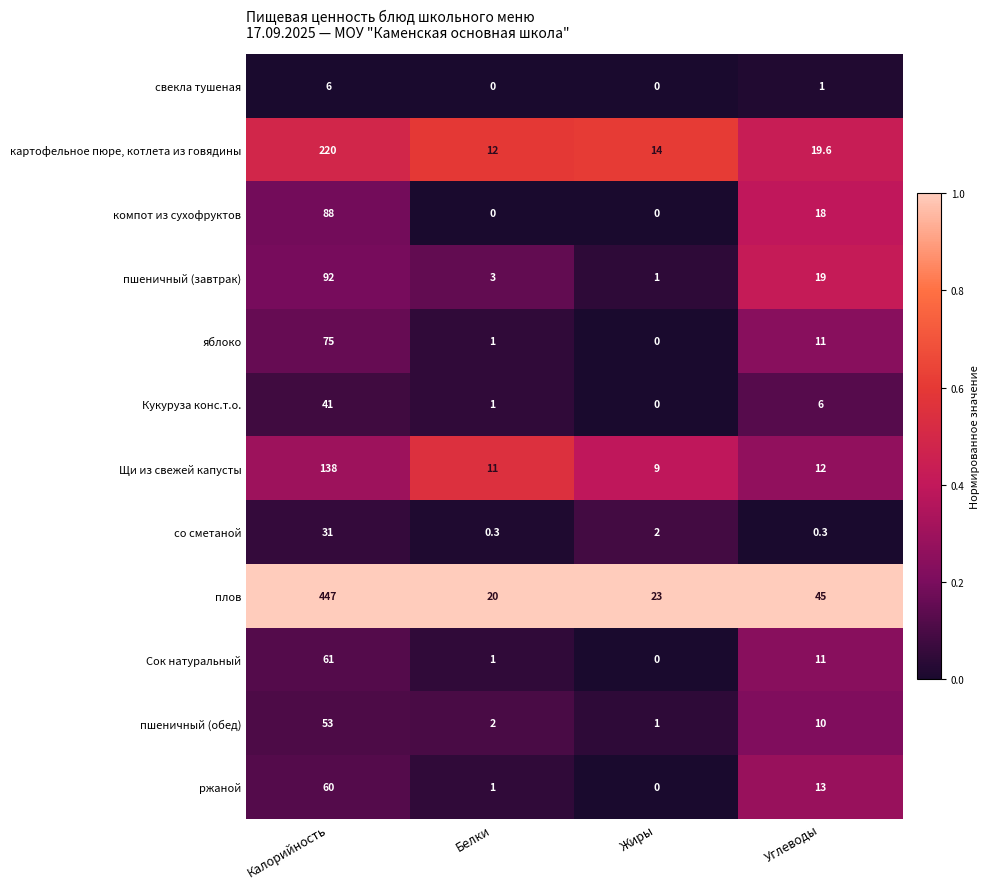

What is the approximate value of Щи из свежей капусты at Жиры?

9.0